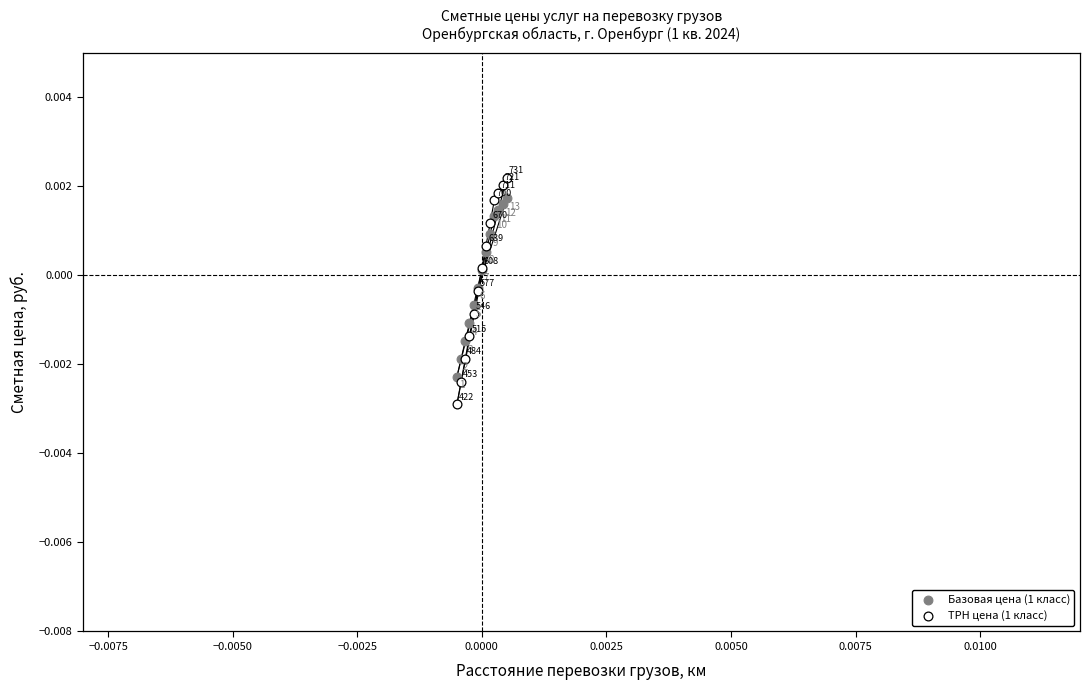

What are all the series names shown in the legend?

Базовая цена (1 класс), ТРН цена (1 класс)